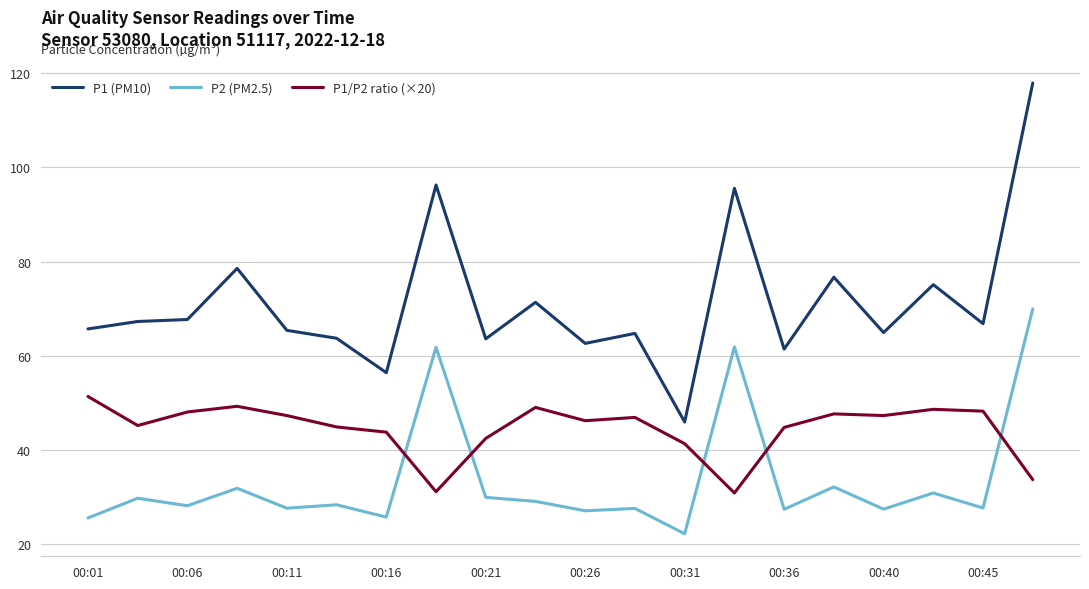

In P1 (PM10), how many points are higher than both neighbors (excluding endpoints)?

7